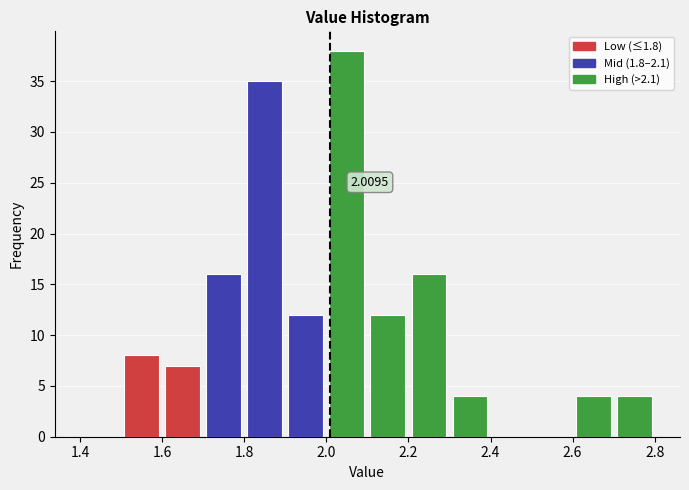

Over which range of the x-axis is the bar tallest?

2.0 to 2.1